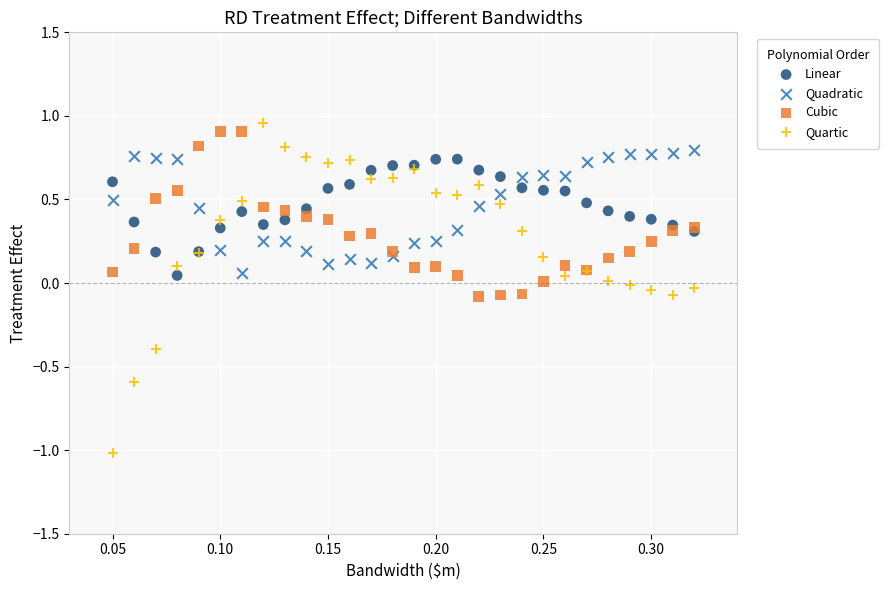

What are all the series names shown in the legend?

Linear, Quadratic, Cubic, Quartic